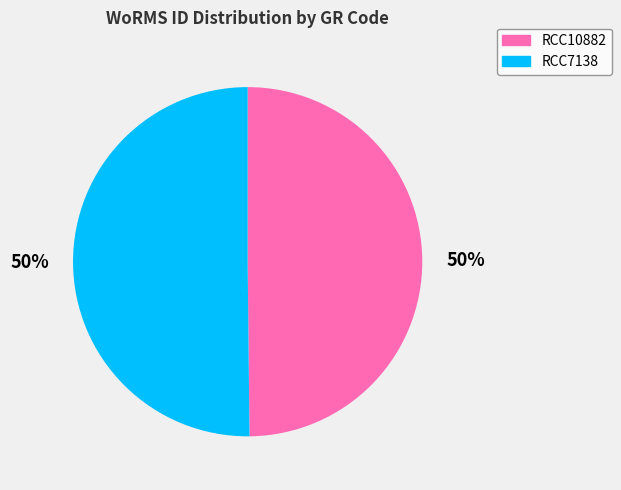

Is the sum of RCC7138 and RCC10882 greater than half?

Yes